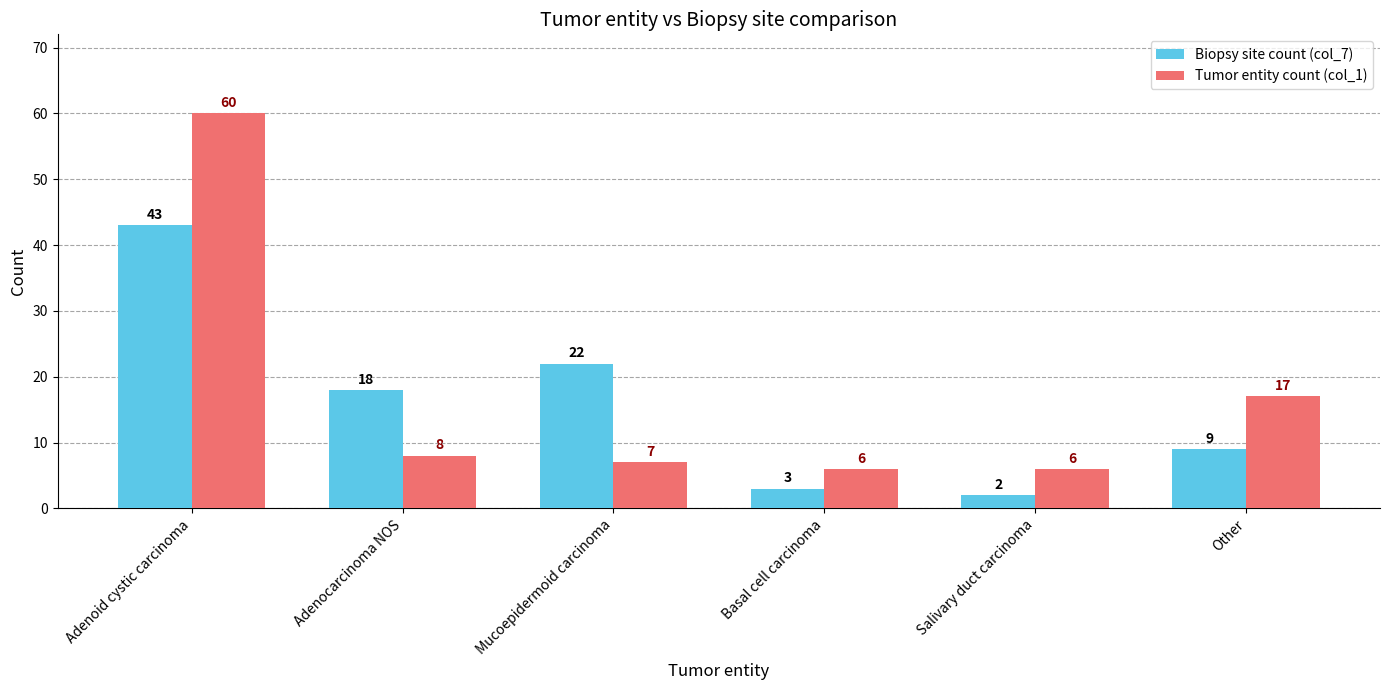

Does the chart contain any negative values?

No